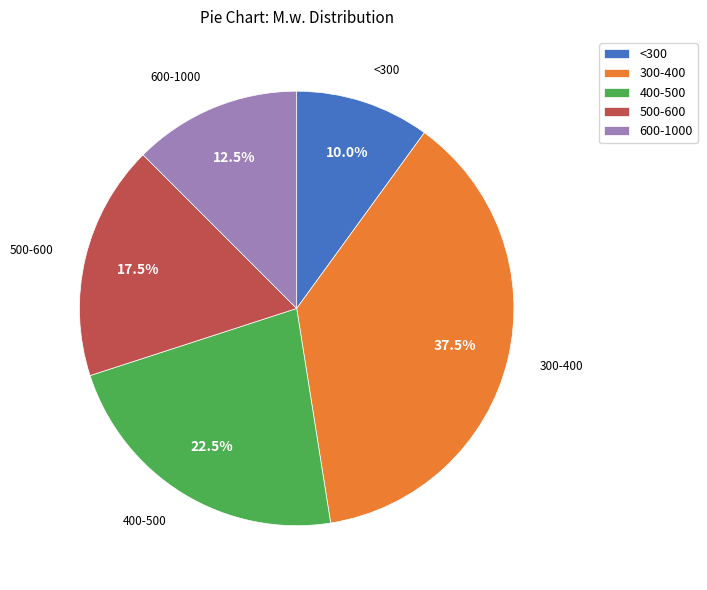

What percentage is NOT represented by 400-500?

77.5%